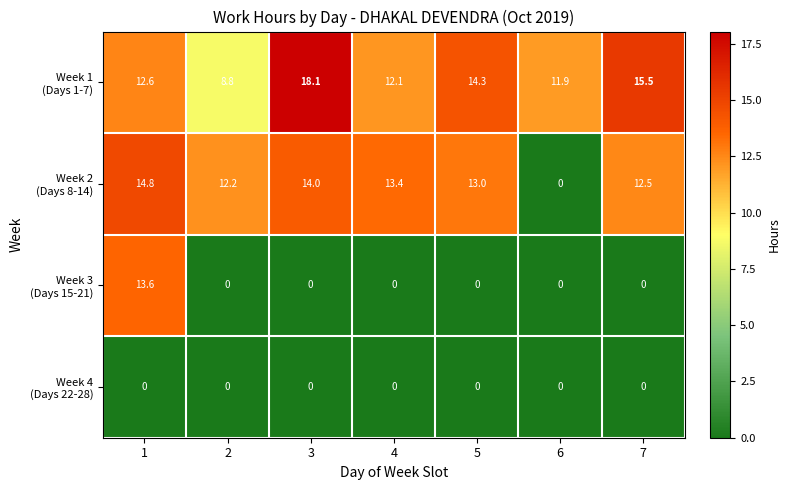

Which category has the highest value across all series?

3